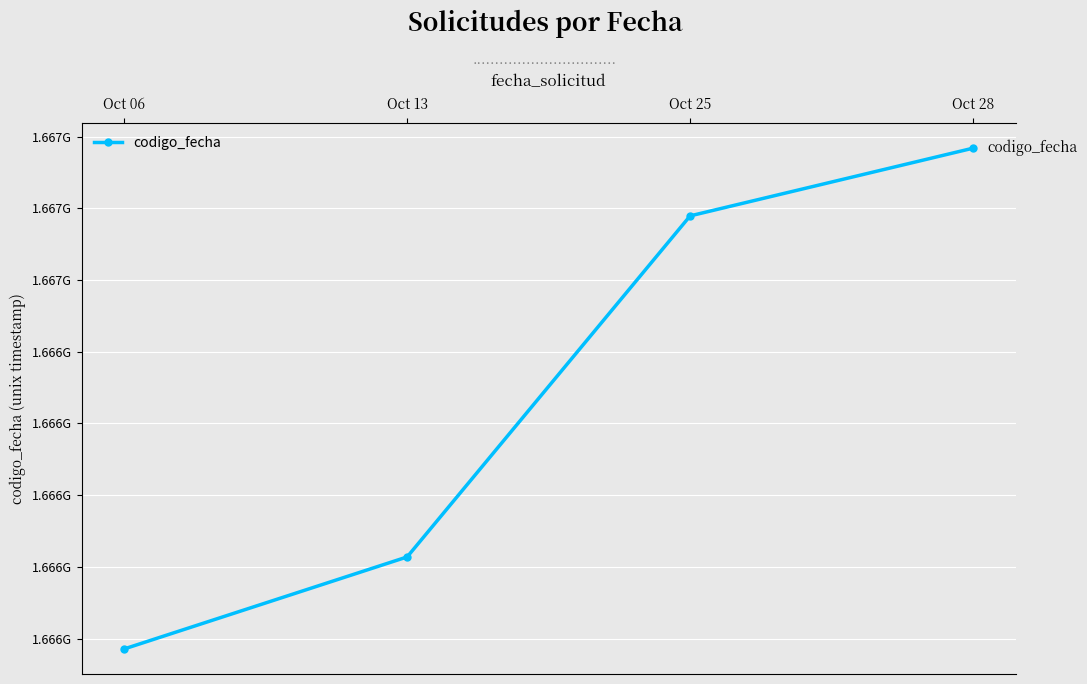

How many data points are less than 1666778822?

2